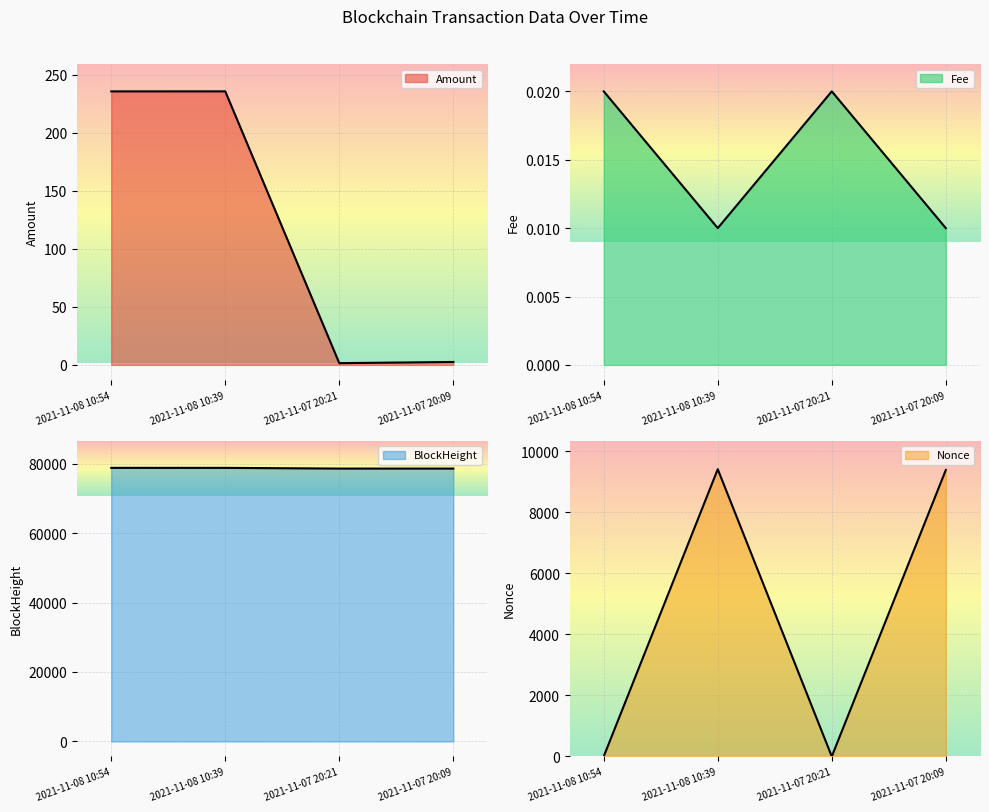

What position from the right is 2021-11-08 10:39?

3